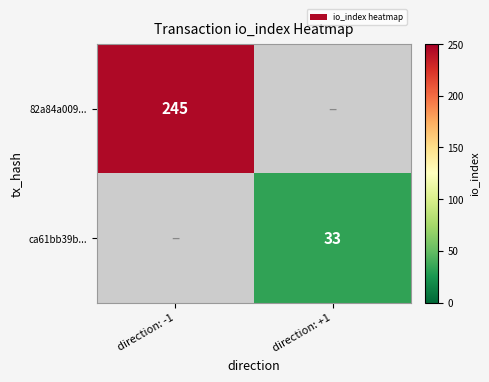

Is the value of ca61bb39b... at direction: +1 greater than the value of 82a84a009... at direction: -1?

No